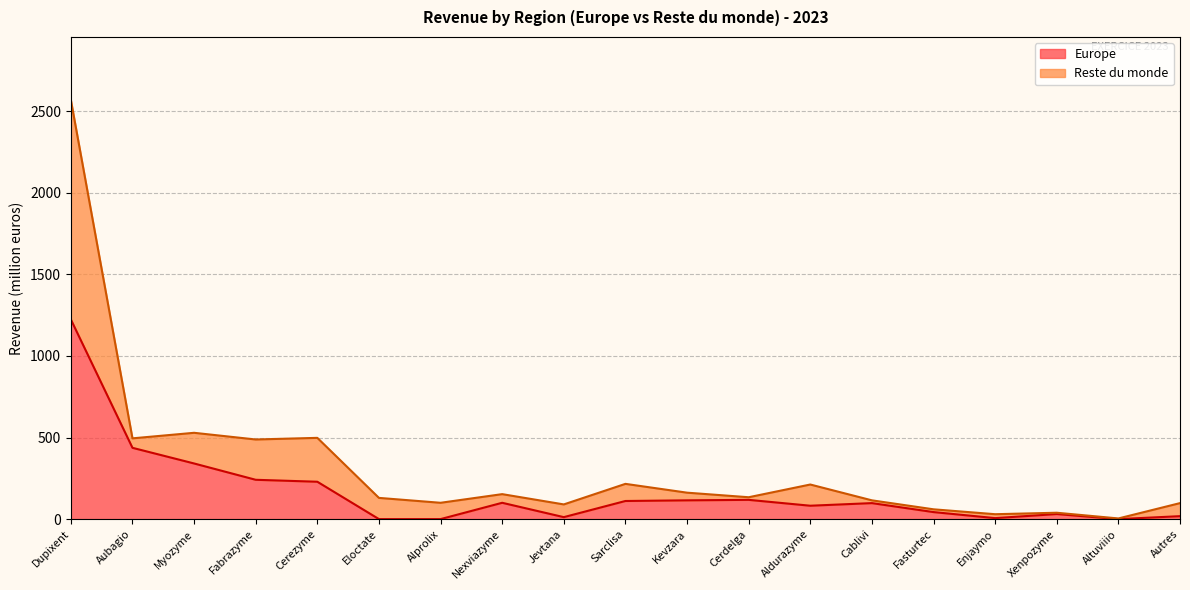

Where is Europe nearest to the value 612?

Aubagio